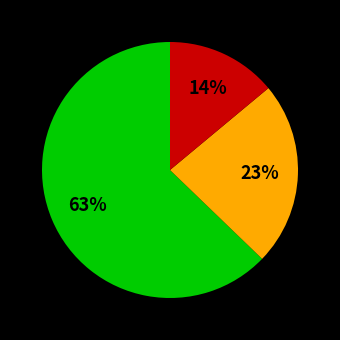

Is there any slice that represents more than half of the pie?

Yes